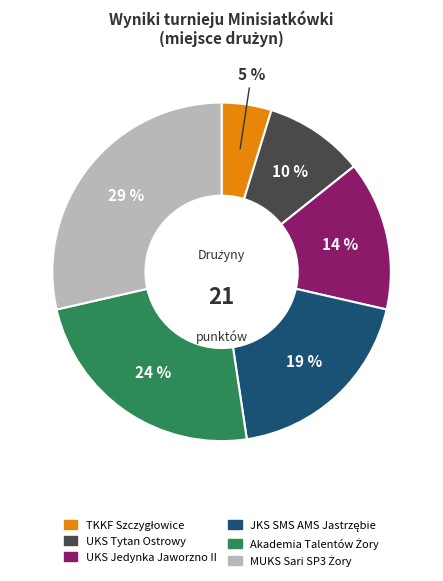

To the nearest percent, what percentage of the pie is UKS Tytan Ostrowy?

10%